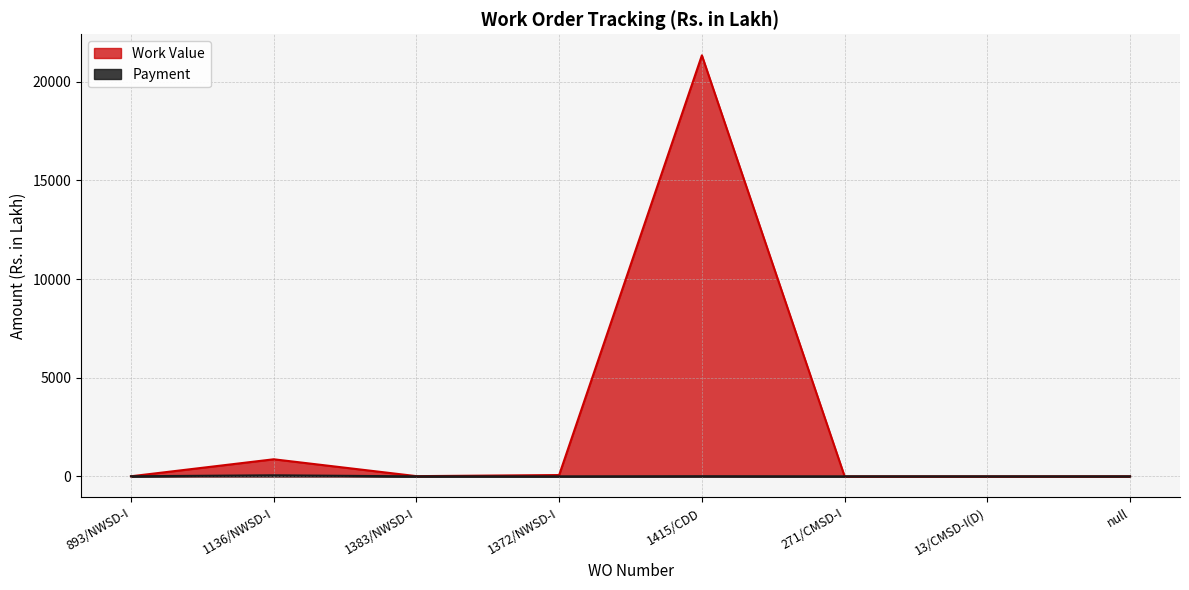

What is the difference between the Work Value values at 1136/NWSD-I and 271/CMSD-I?

864.4